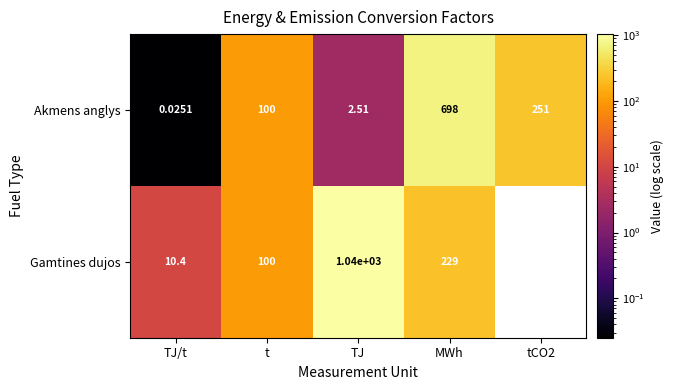

At which category does the chart reach its peak across all series?

TJ